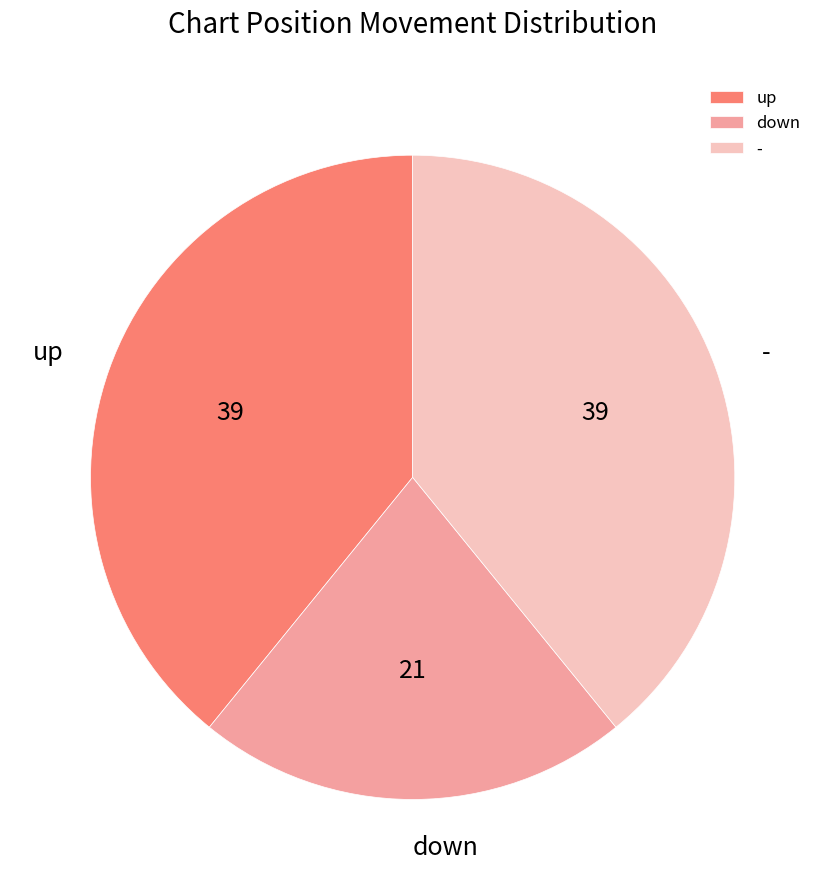

Combined, do up and down account for over 50%?

Yes